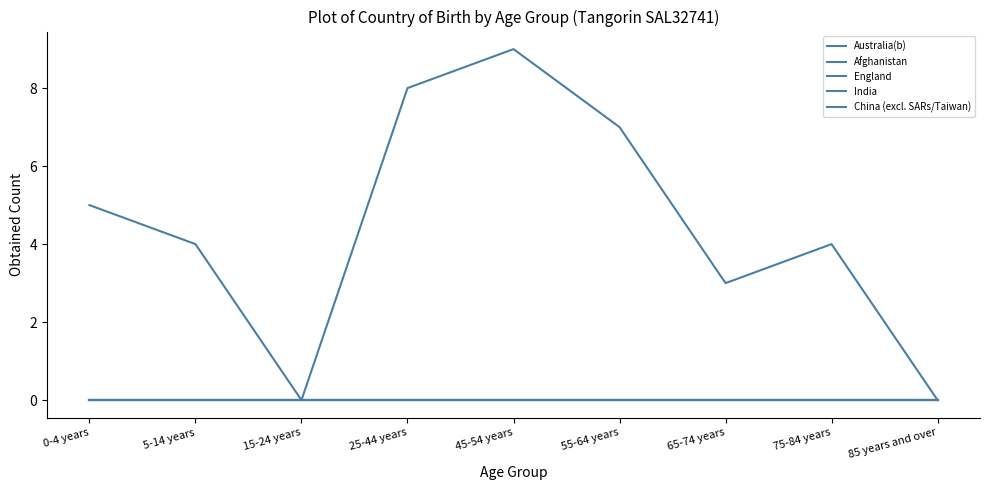

Between 0-4 years and 25-44 years, which is larger?

25-44 years